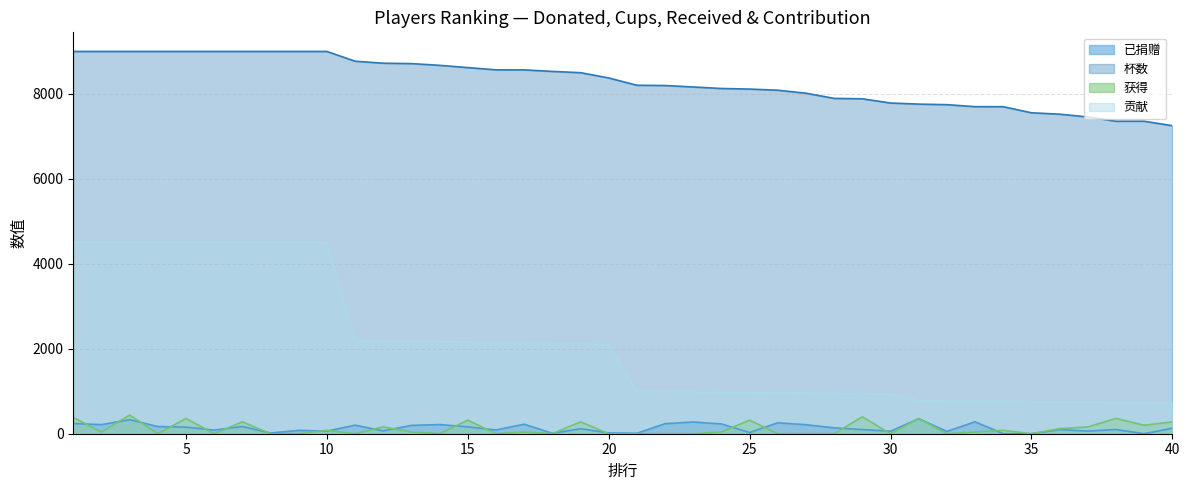

What are all the series names shown in the legend?

已捐赠, 杯数, 获得, 贡献